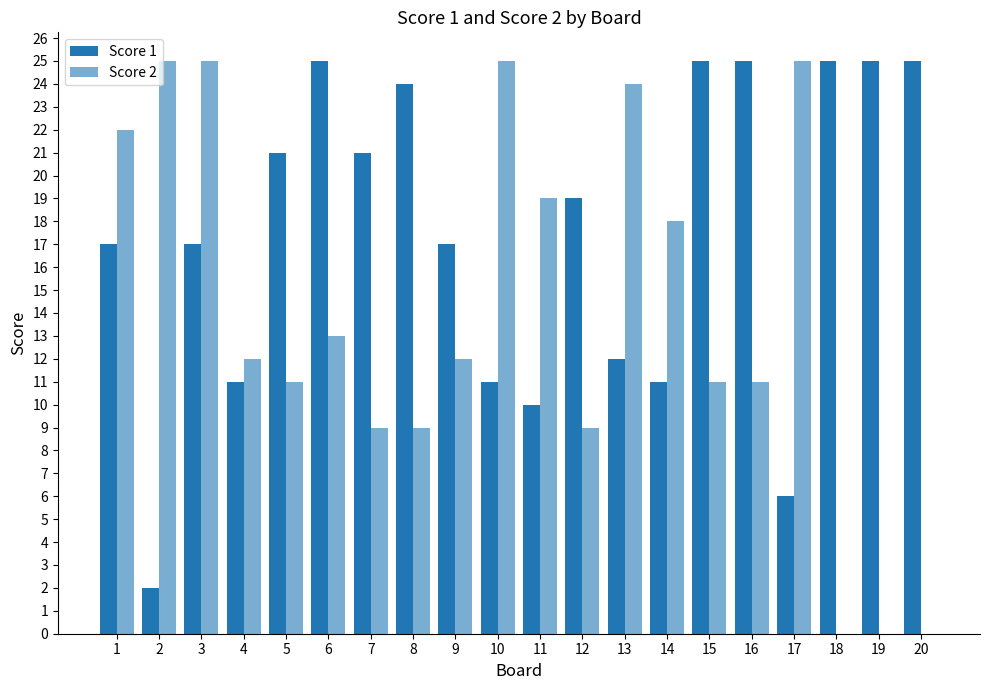

Rank the series at 7 from highest to lowest value.

Score 1, Score 2